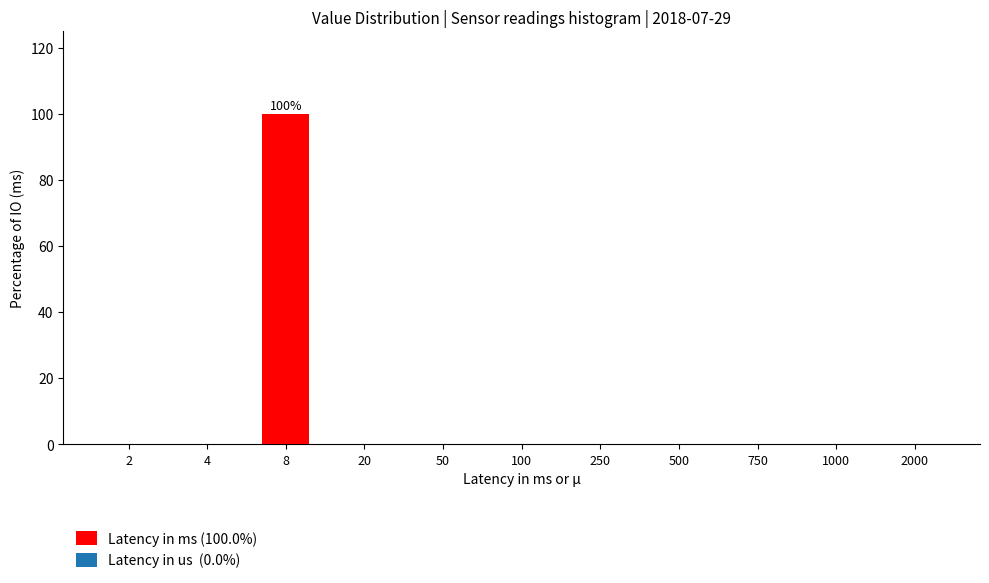

Reading right to left, extract all data points from this chart.

2000=0	1000=0	750=0	500=0	250=0	100=0	50=0	20=0	8=100	4=0	2=0